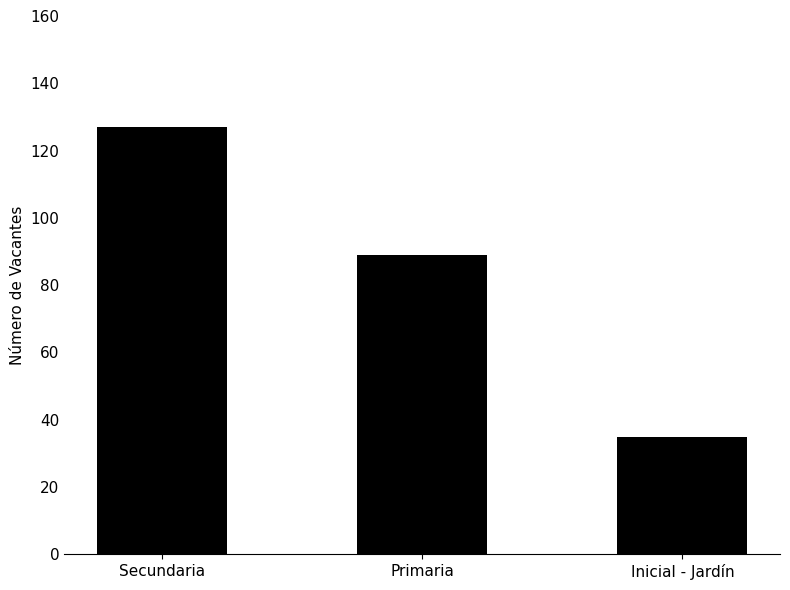

Is it true that the value at Primaria is 89?

True